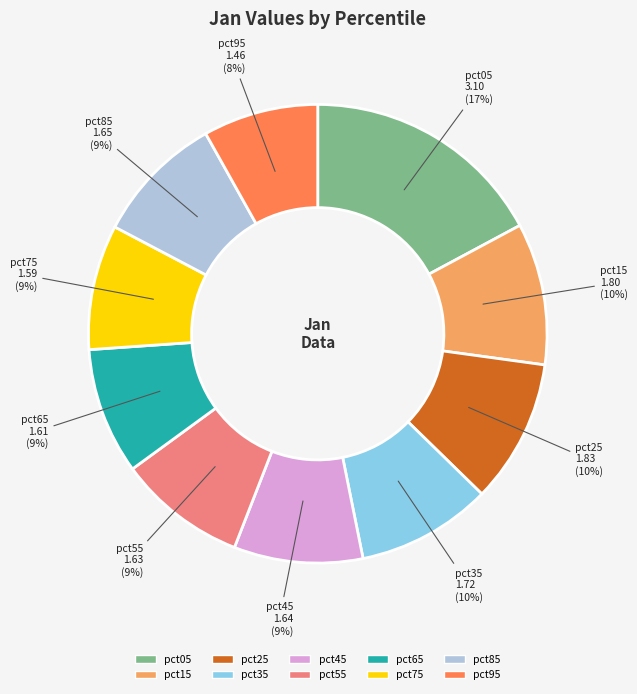

Which category has the smallest portion of the pie?

pct95